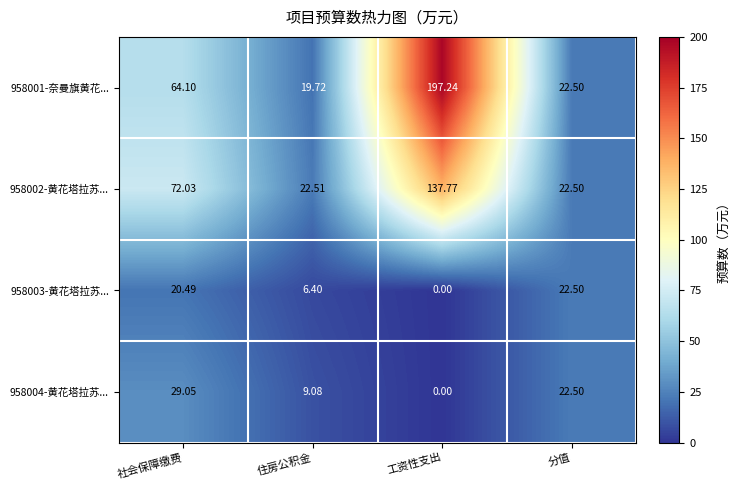

At which category is the sum across all series the highest?

工资性支出